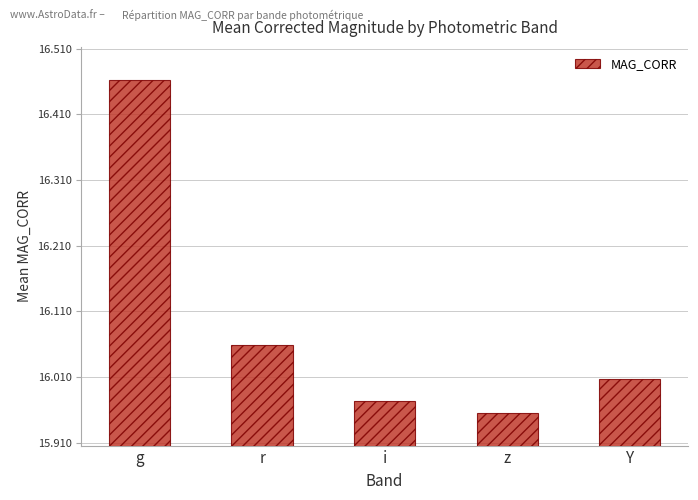

What is the difference between the maximum and minimum values?

0.5